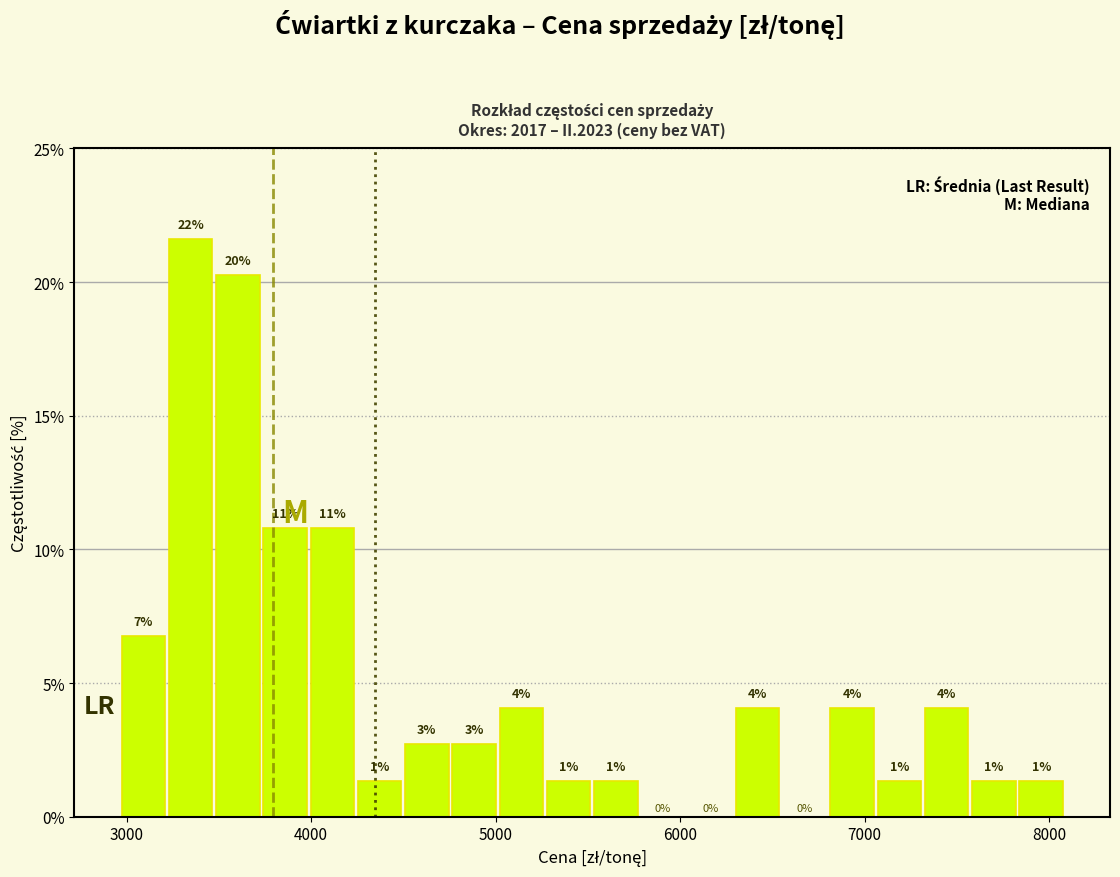

Around what value on the x-axis is the tallest bar? Give the approximate position of its centre, as read against the axis.

3300